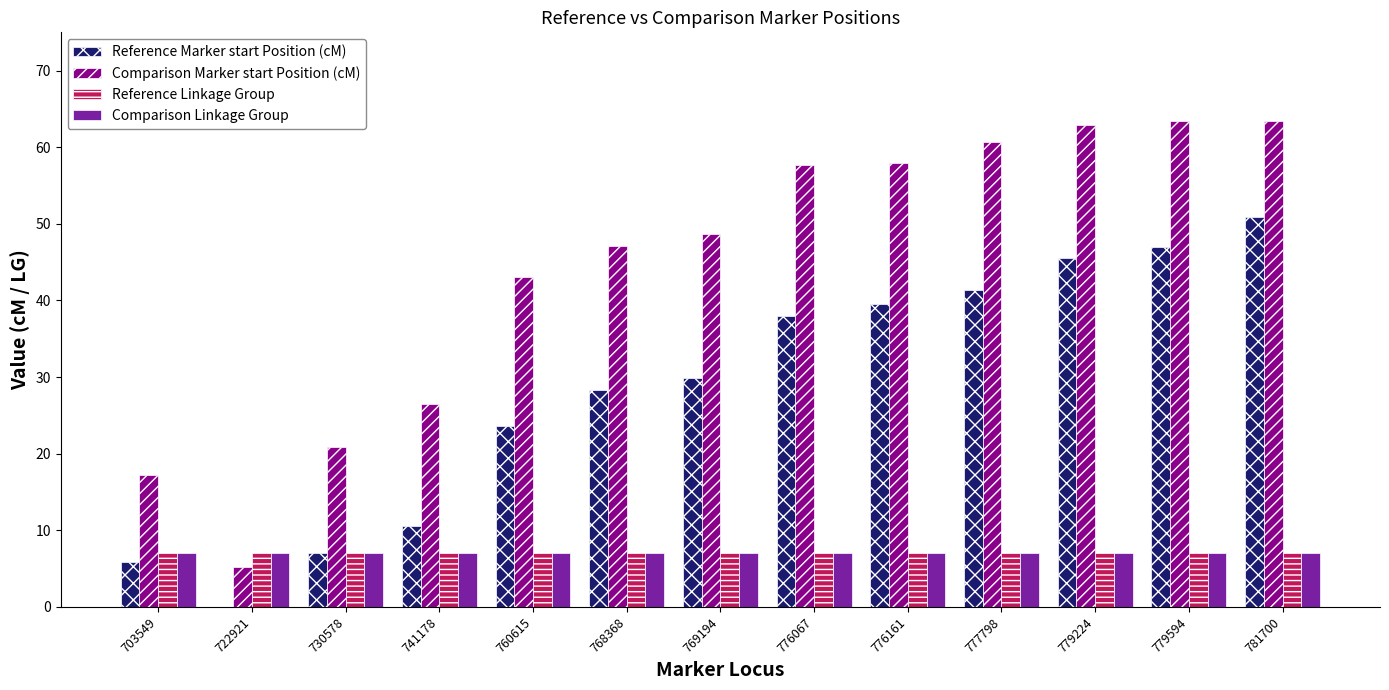

Which series has the largest total across all categories?

Comparison Marker start Position (cM)